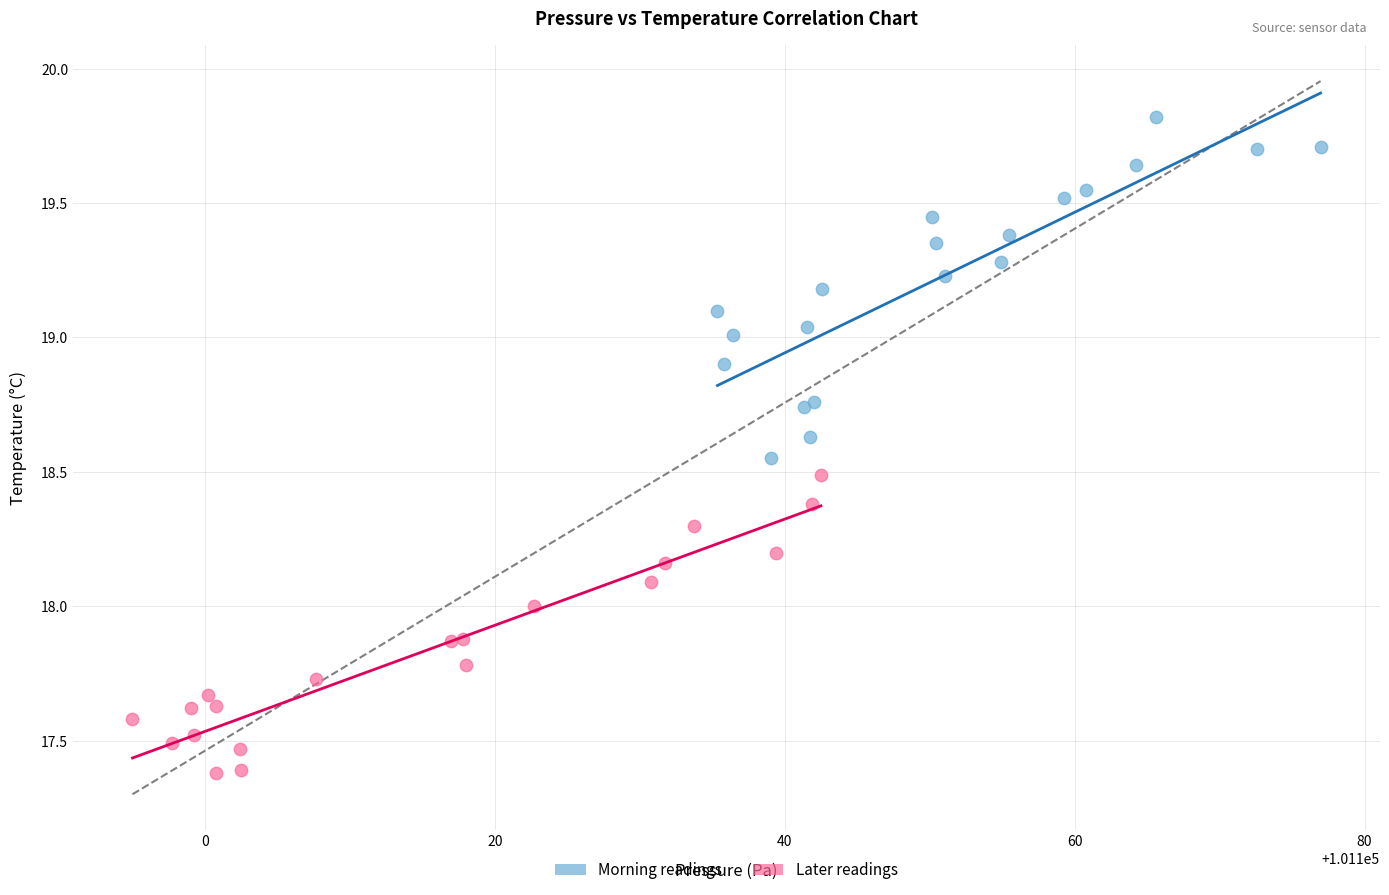

Which series has the largest Y range (max minus min)?

Morning readings